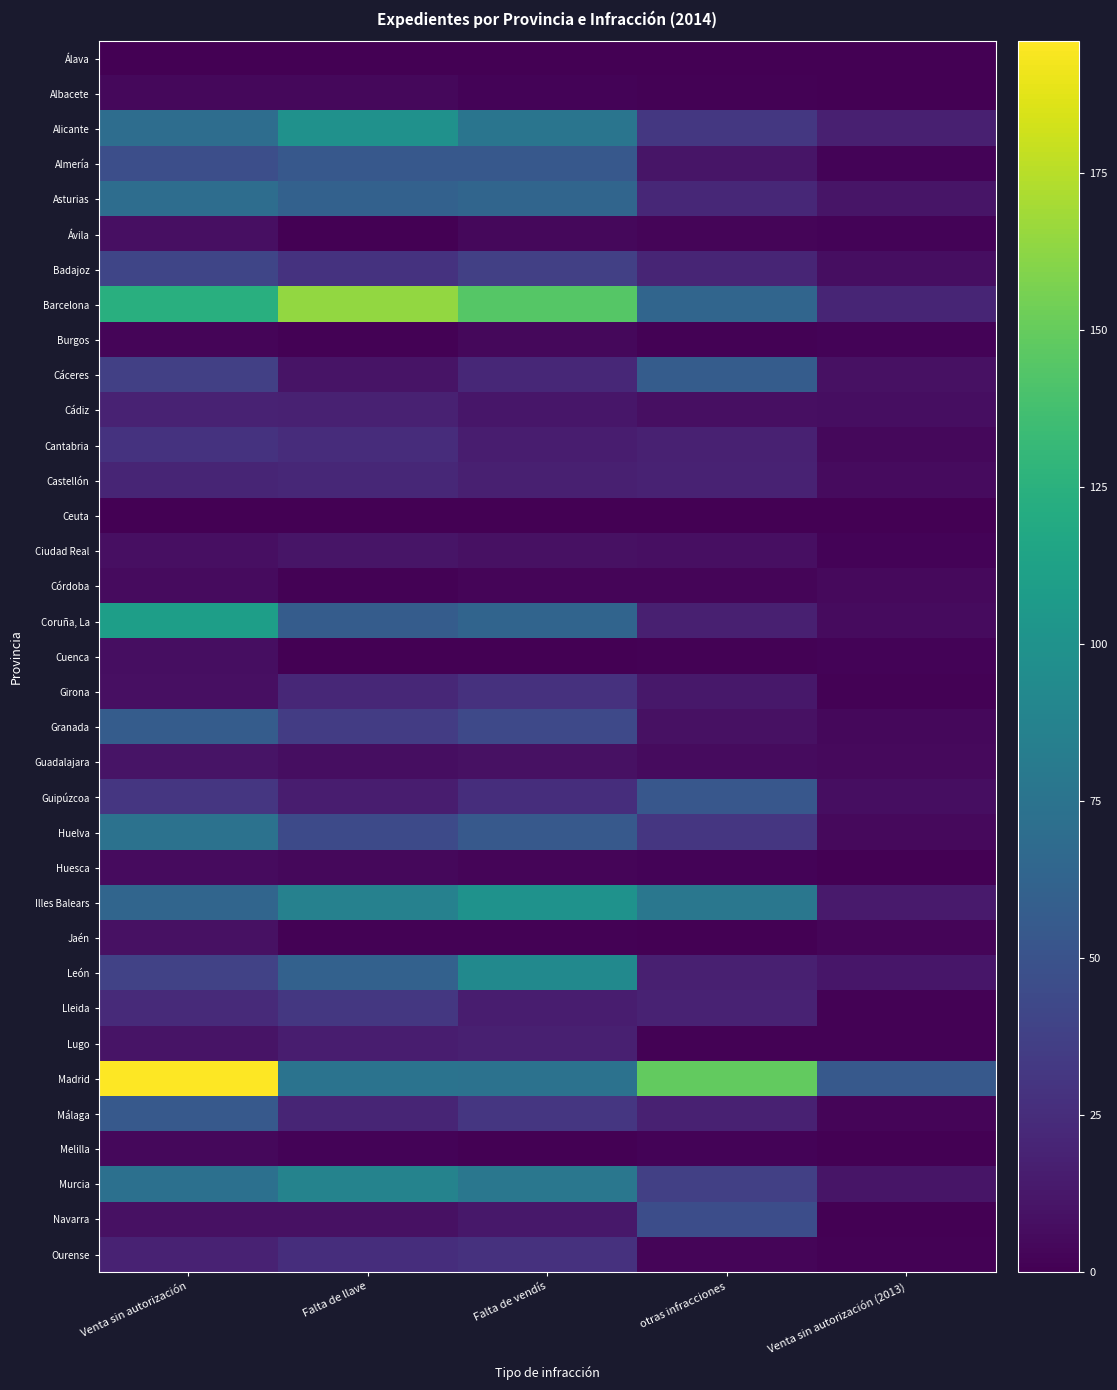

Reading left to right, what are all the values shown in this chart?

Álava: Venta sin autorización=0	Falta de llave=0	Falta de vendís=0	otras infracciones=0	Venta sin autorización (2013)=0
Albacete: Venta sin autorización=4	Falta de llave=4	Falta de vendís=2	otras infracciones=1	Venta sin autorización (2013)=0
Alicante: Venta sin autorización=70	Falta de llave=99	Falta de vendís=76	otras infracciones=32	Venta sin autorización (2013)=17
Almería: Venta sin autorización=47	Falta de llave=54	Falta de vendís=54	otras infracciones=11	Venta sin autorización (2013)=2
Asturias: Venta sin autorización=70	Falta de llave=61	Falta de vendís=64	otras infracciones=22	Venta sin autorización (2013)=11
Ávila: Venta sin autorización=8	Falta de llave=0	Falta de vendís=4	otras infracciones=3	Venta sin autorización (2013)=2
Badajoz: Venta sin autorización=41	Falta de llave=29	Falta de vendís=37	otras infracciones=20	Venta sin autorización (2013)=7
Barcelona: Venta sin autorización=124	Falta de llave=164	Falta de vendís=144	otras infracciones=64	Venta sin autorización (2013)=20
Burgos: Venta sin autorización=3	Falta de llave=1	Falta de vendís=4	otras infracciones=1	Venta sin autorización (2013)=2
Cáceres: Venta sin autorización=37	Falta de llave=10	Falta de vendís=22	otras infracciones=57	Venta sin autorización (2013)=9
Cádiz: Venta sin autorización=19	Falta de llave=18	Falta de vendís=12	otras infracciones=8	Venta sin autorización (2013)=7
Cantabria: Venta sin autorización=29	Falta de llave=25	Falta de vendís=16	otras infracciones=18	Venta sin autorización (2013)=4
Castellón: Venta sin autorización=20	Falta de llave=22	Falta de vendís=17	otras infracciones=19	Venta sin autorización (2013)=6
Ceuta: Venta sin autorización=0	Falta de llave=0	Falta de vendís=0	otras infracciones=0	Venta sin autorización (2013)=0
Ciudad Real: Venta sin autorización=8	Falta de llave=11	Falta de vendís=9	otras infracciones=8	Venta sin autorización (2013)=2
Córdoba: Venta sin autorización=6	Falta de llave=1	Falta de vendís=3	otras infracciones=3	Venta sin autorización (2013)=5
Coruña, La: Venta sin autorización=110	Falta de llave=57	Falta de vendís=63	otras infracciones=17	Venta sin autorización (2013)=6
Cuenca: Venta sin autorización=7	Falta de llave=0	Falta de vendís=0	otras infracciones=1	Venta sin autorización (2013)=2
Girona: Venta sin autorización=8	Falta de llave=22	Falta de vendís=28	otras infracciones=13	Venta sin autorización (2013)=1
Granada: Venta sin autorización=57	Falta de llave=35	Falta de vendís=43	otras infracciones=9	Venta sin autorización (2013)=4
Guadalajara: Venta sin autorización=10	Falta de llave=7	Falta de vendís=9	otras infracciones=6	Venta sin autorización (2013)=5
Guipúzcoa: Venta sin autorización=31	Falta de llave=16	Falta de vendís=26	otras infracciones=53	Venta sin autorización (2013)=7
Huelva: Venta sin autorización=74	Falta de llave=44	Falta de vendís=55	otras infracciones=31	Venta sin autorización (2013)=5
Huesca: Venta sin autorización=6	Falta de llave=4	Falta de vendís=3	otras infracciones=2	Venta sin autorización (2013)=0
Illes Balears: Venta sin autorización=64	Falta de llave=86	Falta de vendís=100	otras infracciones=78	Venta sin autorización (2013)=14
Jaén: Venta sin autorización=9	Falta de llave=1	Falta de vendís=1	otras infracciones=0	Venta sin autorización (2013)=3
León: Venta sin autorización=39	Falta de llave=61	Falta de vendís=93	otras infracciones=17	Venta sin autorización (2013)=12
Lleida: Venta sin autorización=23	Falta de llave=32	Falta de vendís=16	otras infracciones=19	Venta sin autorización (2013)=1
Lugo: Venta sin autorización=10	Falta de llave=16	Falta de vendís=17	otras infracciones=1	Venta sin autorización (2013)=1
Madrid: Venta sin autorización=196	Falta de llave=75	Falta de vendís=74	otras infracciones=149	Venta sin autorización (2013)=55
Málaga: Venta sin autorización=55	Falta de llave=20	Falta de vendís=31	otras infracciones=18	Venta sin autorización (2013)=3
Melilla: Venta sin autorización=4	Falta de llave=2	Falta de vendís=0	otras infracciones=2	Venta sin autorización (2013)=0
Murcia: Venta sin autorización=72	Falta de llave=88	Falta de vendís=78	otras infracciones=37	Venta sin autorización (2013)=11
Navarra: Venta sin autorización=9	Falta de llave=9	Falta de vendís=13	otras infracciones=46	Venta sin autorización (2013)=0
Ourense: Venta sin autorización=19	Falta de llave=26	Falta de vendís=28	otras infracciones=3	Venta sin autorización (2013)=1